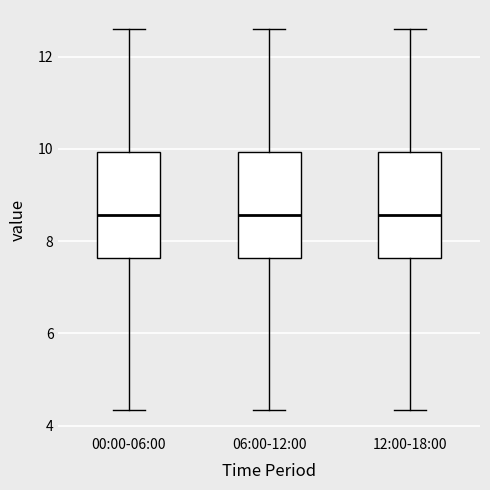

Where does the median line of the box for 00:00-06:00 sit on the y-axis? The values are not printed on the chart, so give them approximately, as read against the axis.

8.6